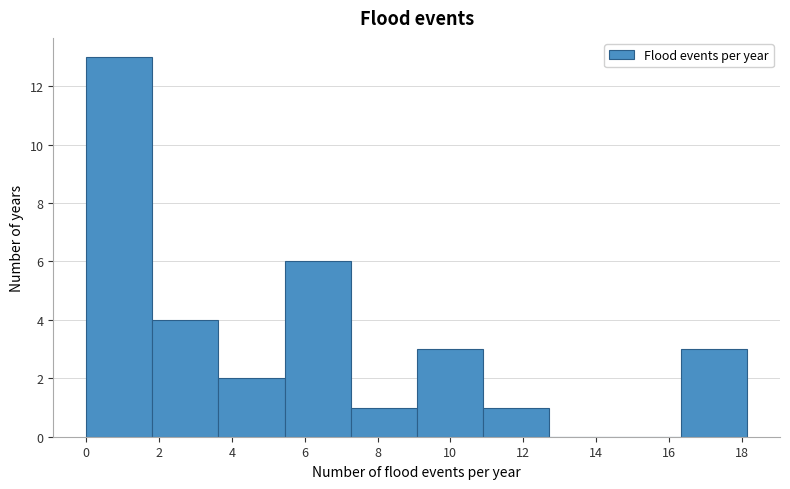

What is the height of the bar covering 9.0 to 10.8 on the x-axis? Neither the bar edges nor the heights are printed on the chart, so give them approximately, as read against the axes.

3